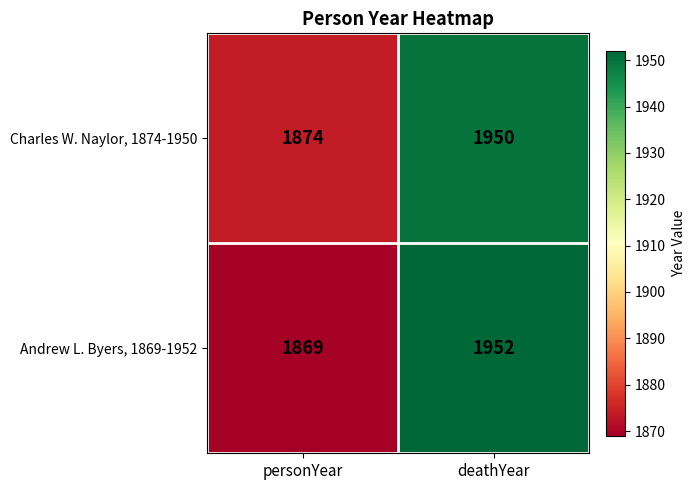

The value of Andrew L. Byers, 1869-1952 at deathYear is 2642. True or false?

False